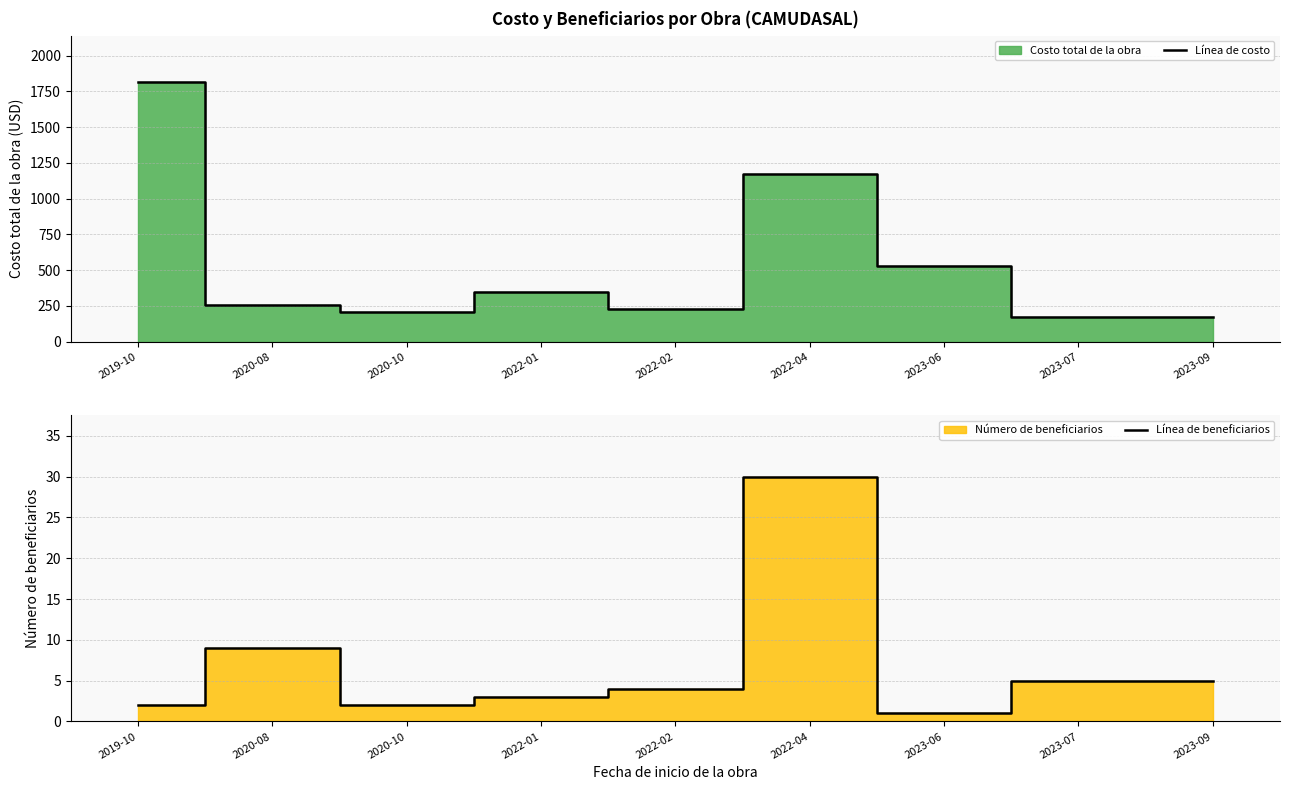

True or false: Línea de beneficiarios has more than 2 points higher than both neighbors.

False